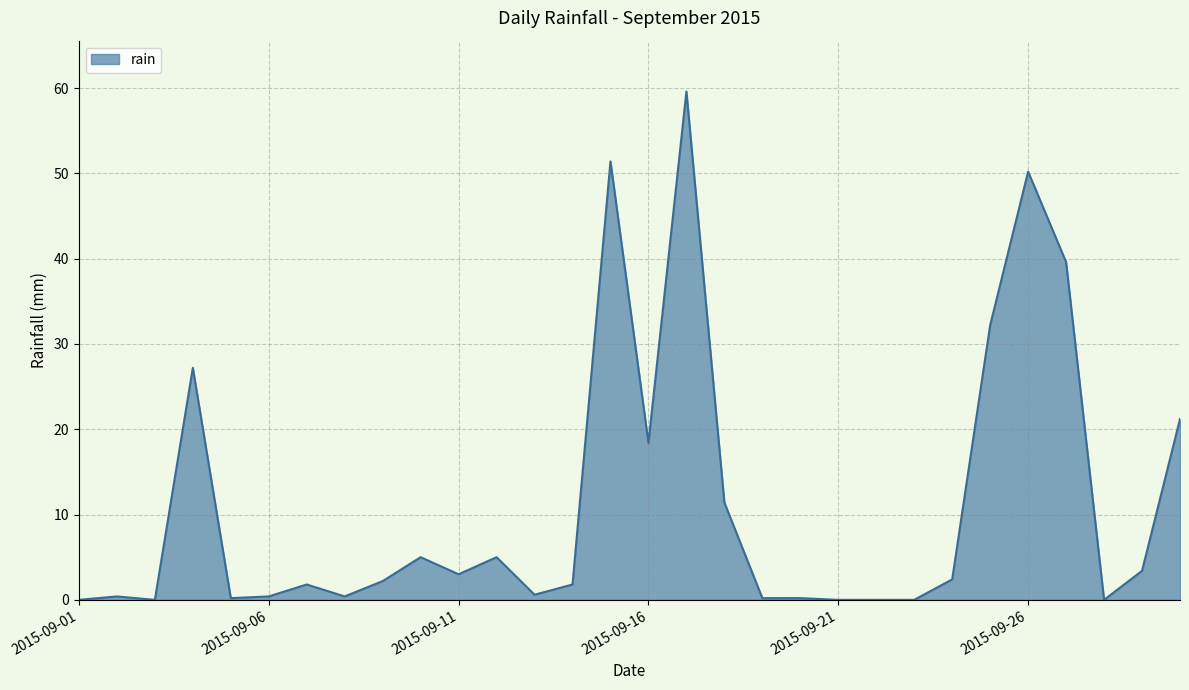

Does the chart have visible grid lines?

Yes